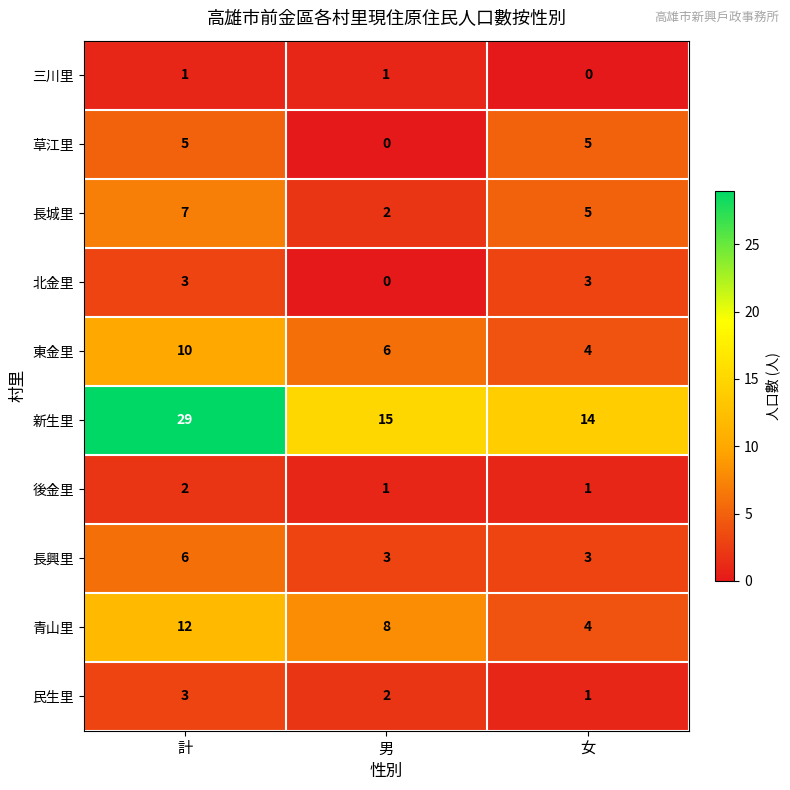

What is the highest value of the 草江里 series?

5